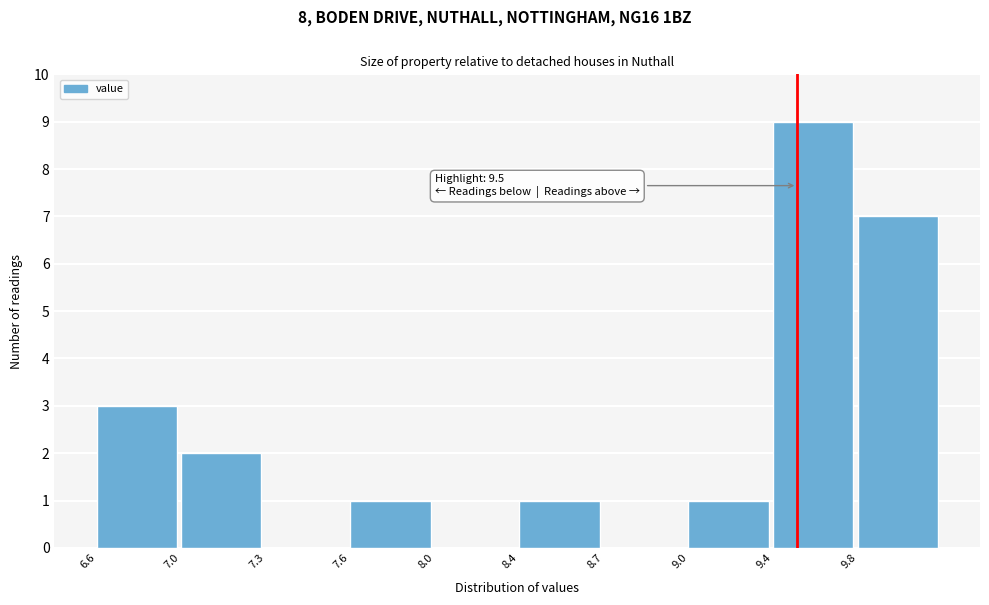

Reading right to left, what are all the values shown in this chart?

9.8=7	9.4=9	9.0=1	8.7=0	8.4=1	8.0=0	7.6=1	7.3=0	7.0=2	6.6=3